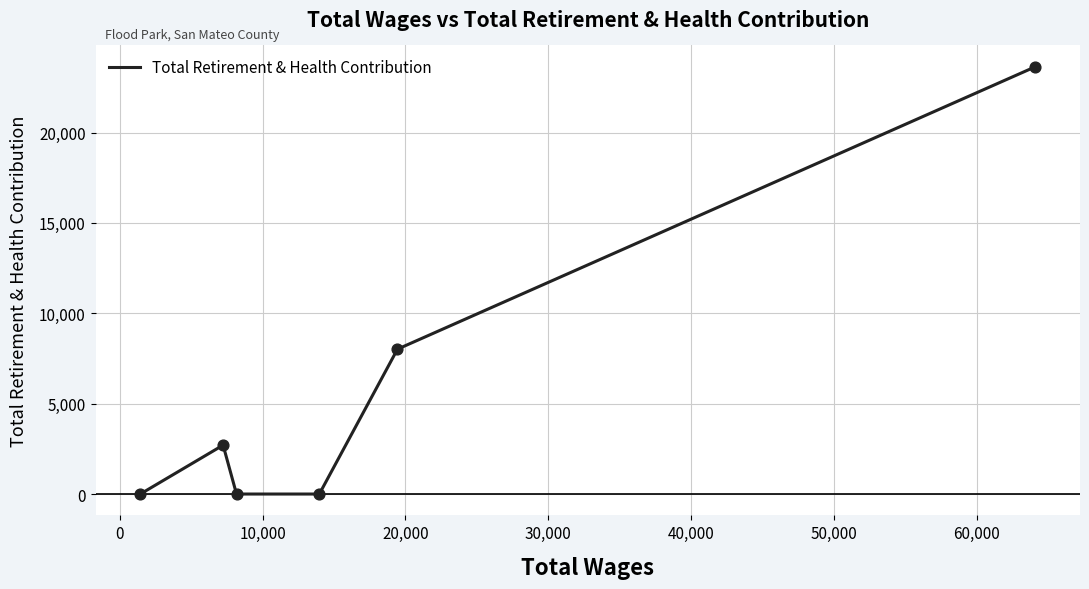

What is the sum of all values?

34356